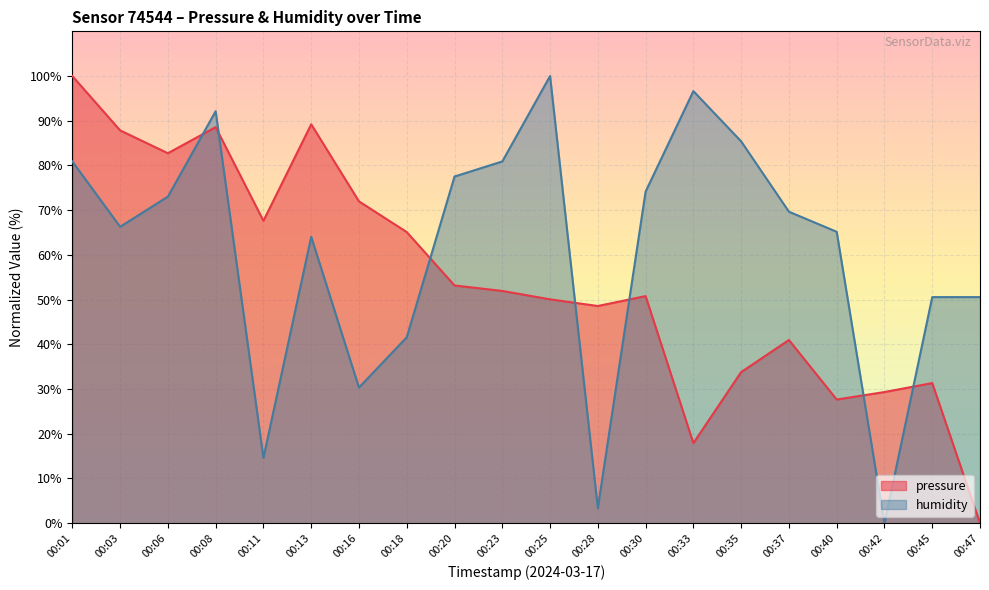

How many lines are shown in the chart?

2